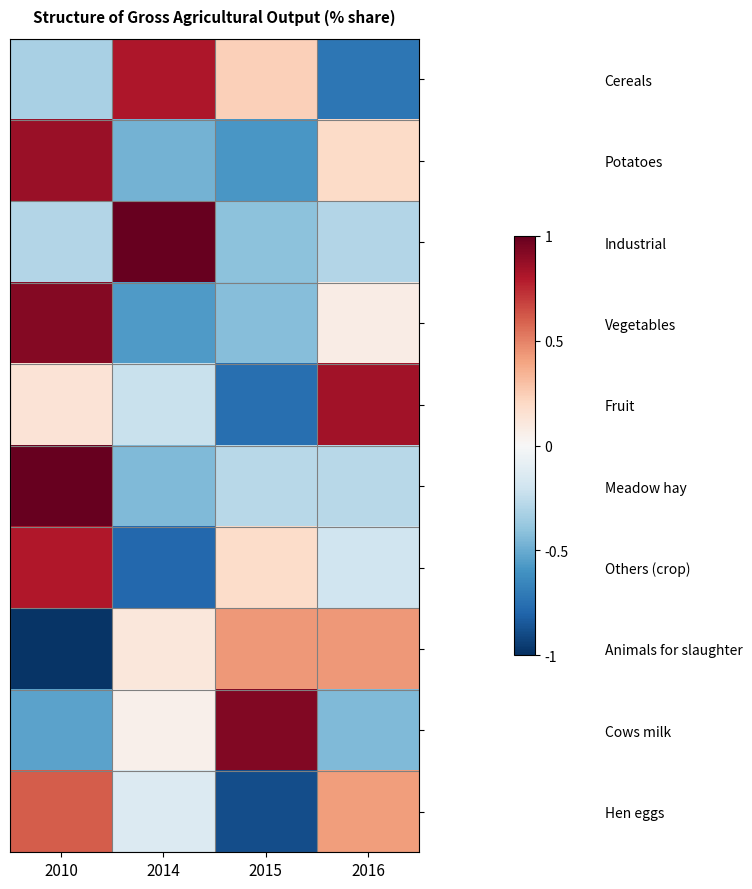

Between 2014 and 2016, which is larger?

2014